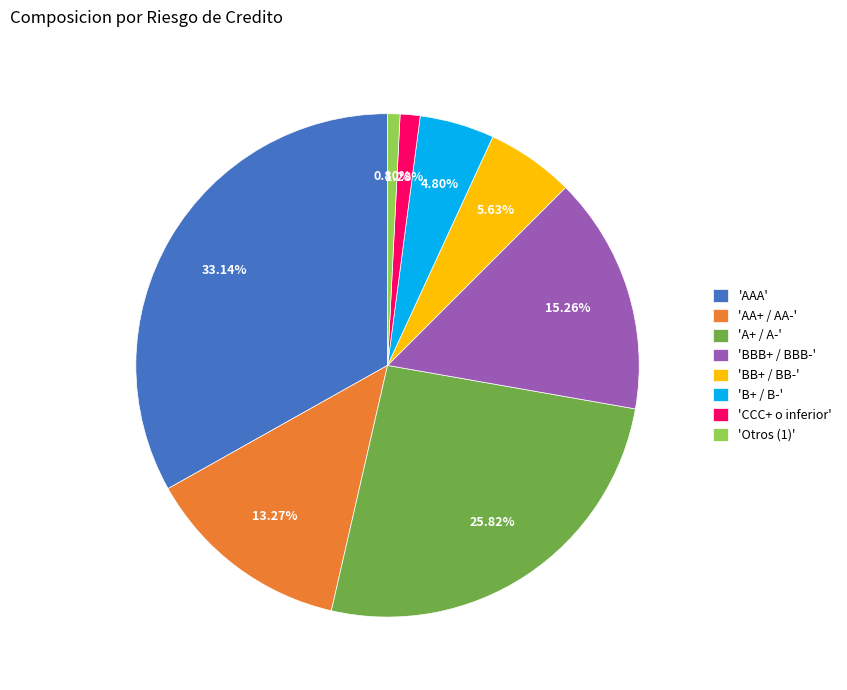

Between 'AA+ / AA-' and 'BB+ / BB-', which is larger?

'AA+ / AA-'